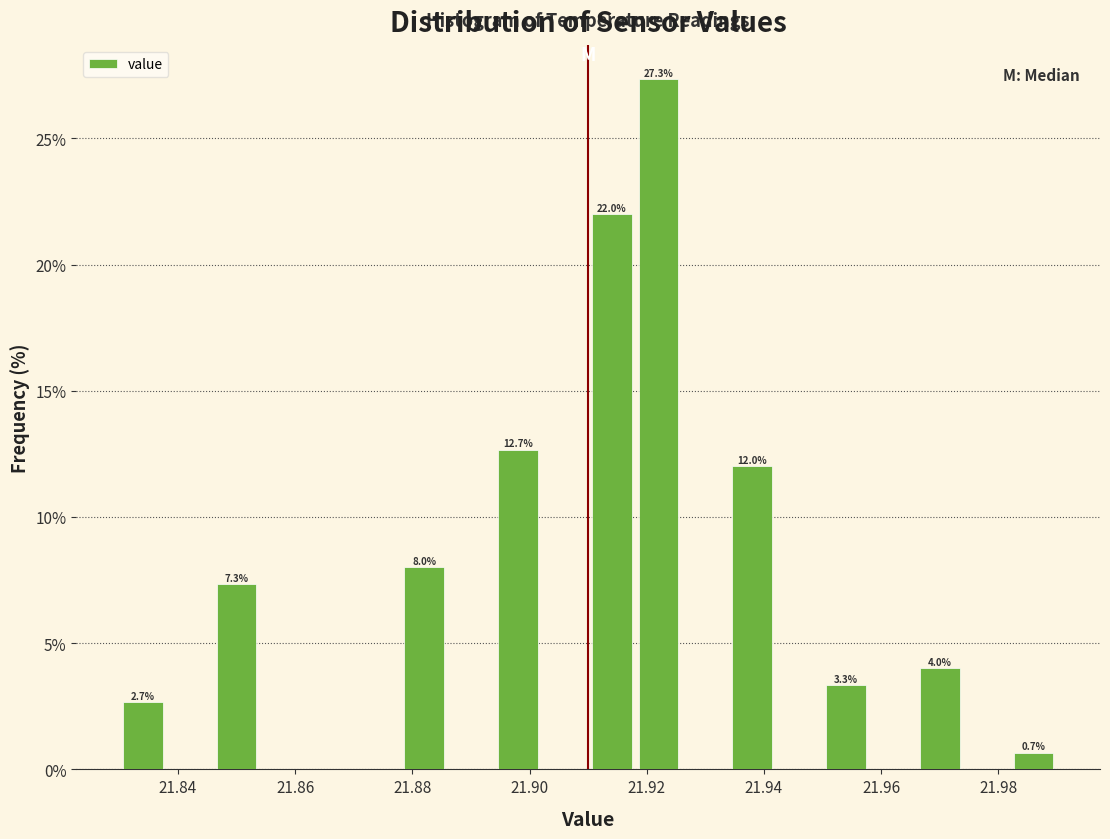

Over which range of the x-axis is the bar tallest?

21.918 to 21.926